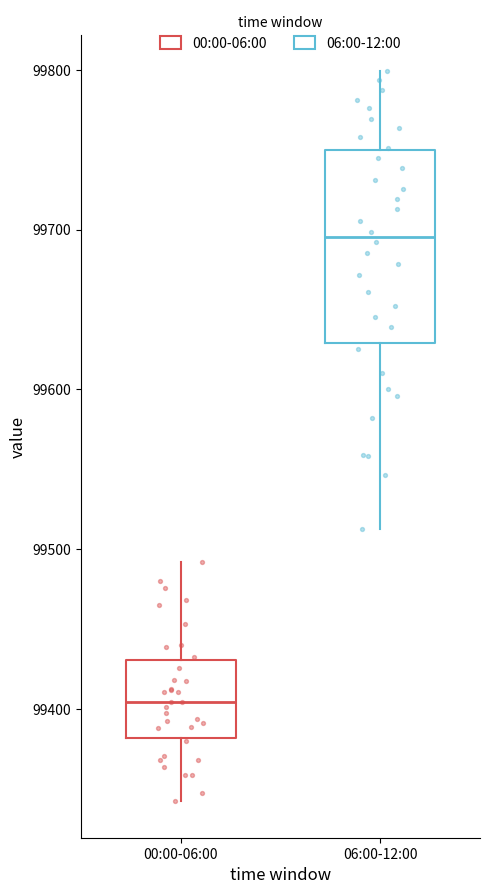

Reading left to right, read every box against the y-axis: the position of its median line, the range the box covers, and the ends of its whiskers. The values are not printed on the chart, so give them approximately, as read against the axis.

00:00-06:00: median 99400, box 99380 to 99430, whiskers 99340 to 99490
06:00-12:00: median 99700, box 99630 to 99750, whiskers 99510 to 99800